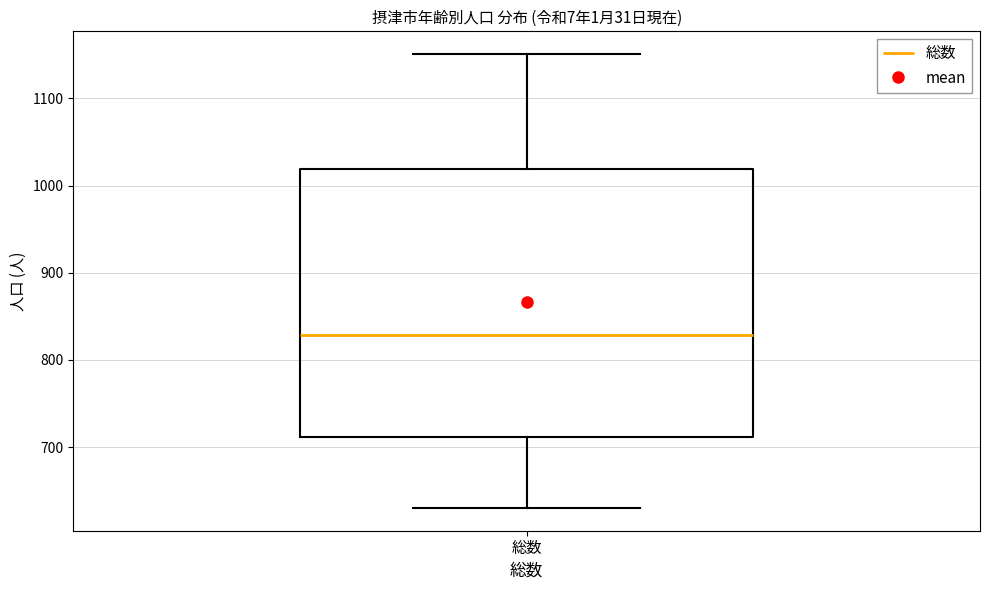

Where does the upper whisker of the box for 総数 end on the y-axis? The values are not printed on the chart, so give them approximately, as read against the axis.

1150